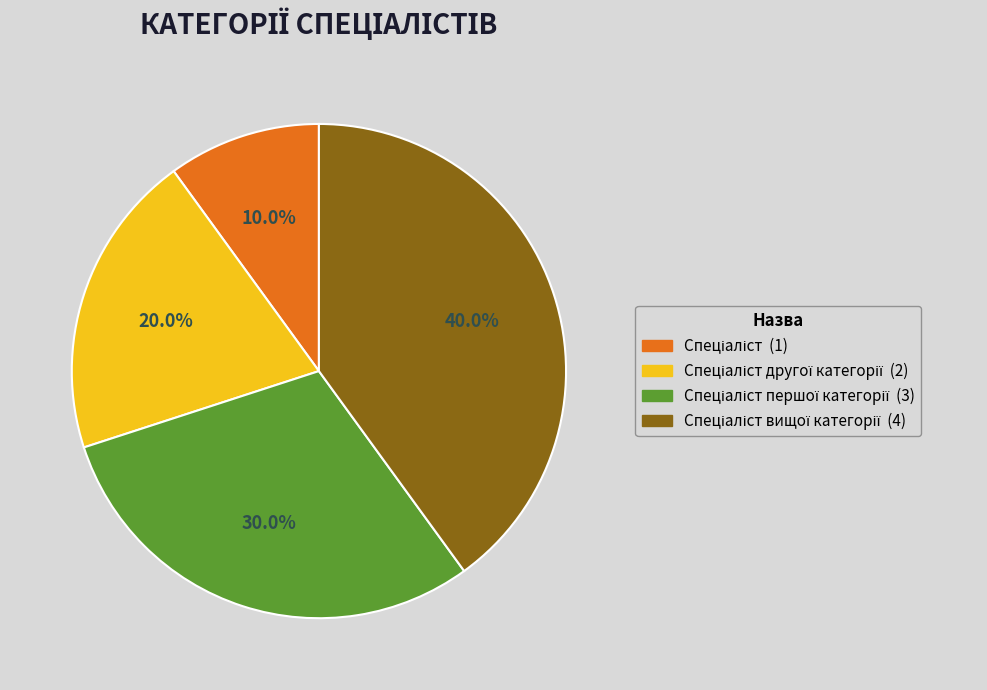

Is there any slice that represents more than half of the pie?

No